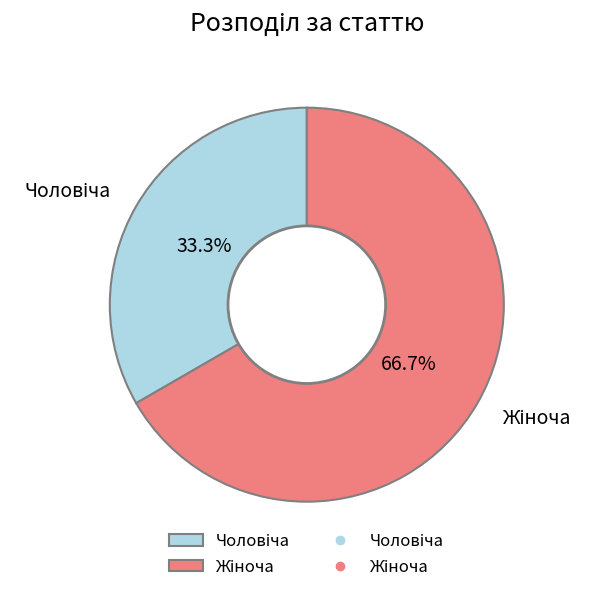

Is there a majority slice in this chart?

Yes